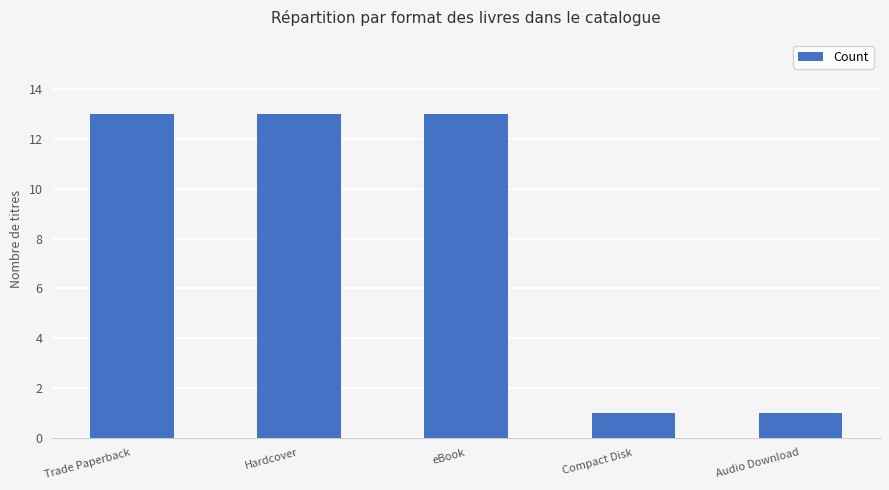

Reading left to right, extract all data points from this chart.

13	13	13	1	1